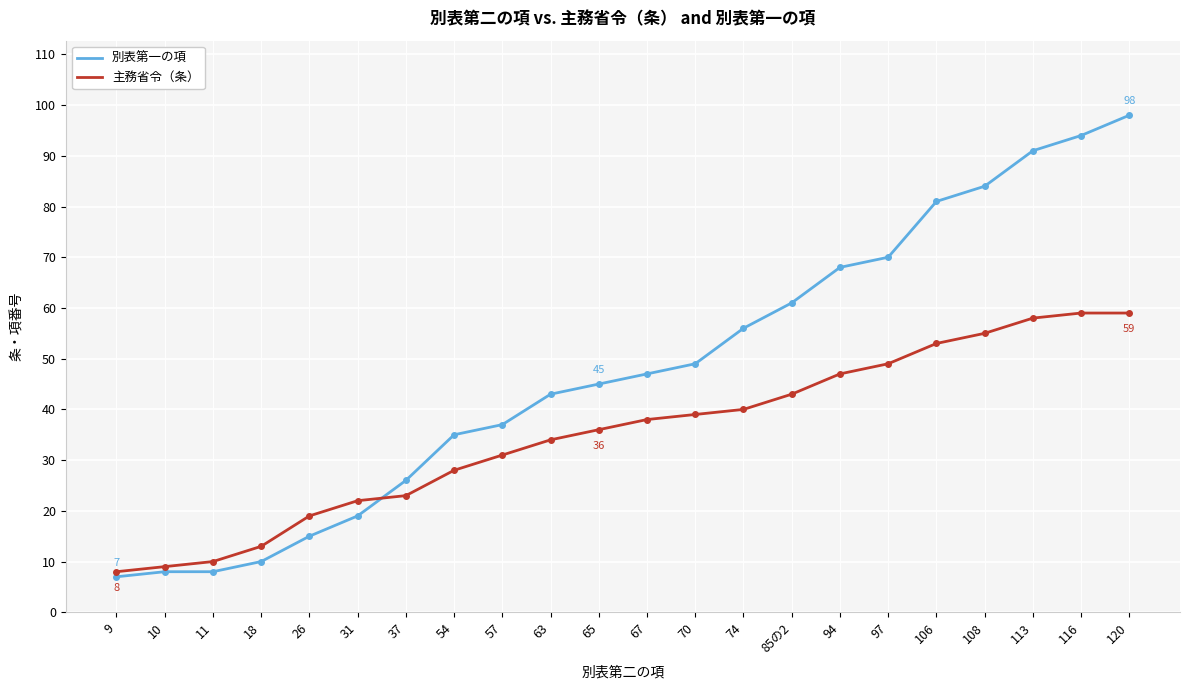

Reading left to right, what are all the values shown in this chart?

別表第一の項: 7	8	8	10	15	19	26	35	37	43	45	47	49	56	61	68	70	81	84	91	94	98
主務省令（条）: 8	9	10	13	19	22	23	28	31	34	36	38	39	40	43	47	49	53	55	58	59	59